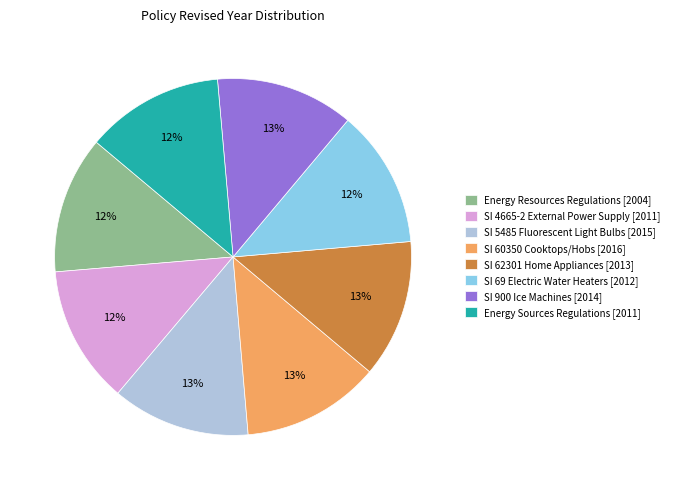

The SI 69 Electric Water Heaters [2012] slice represents 19% of the pie. True or false?

False